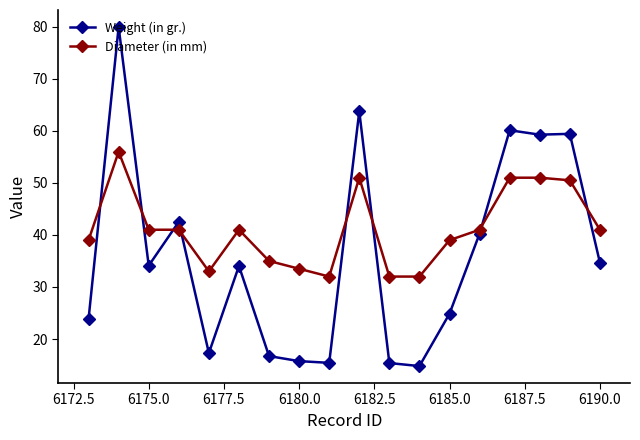

Which series has the widest spread of values?

Weight (in gr.)